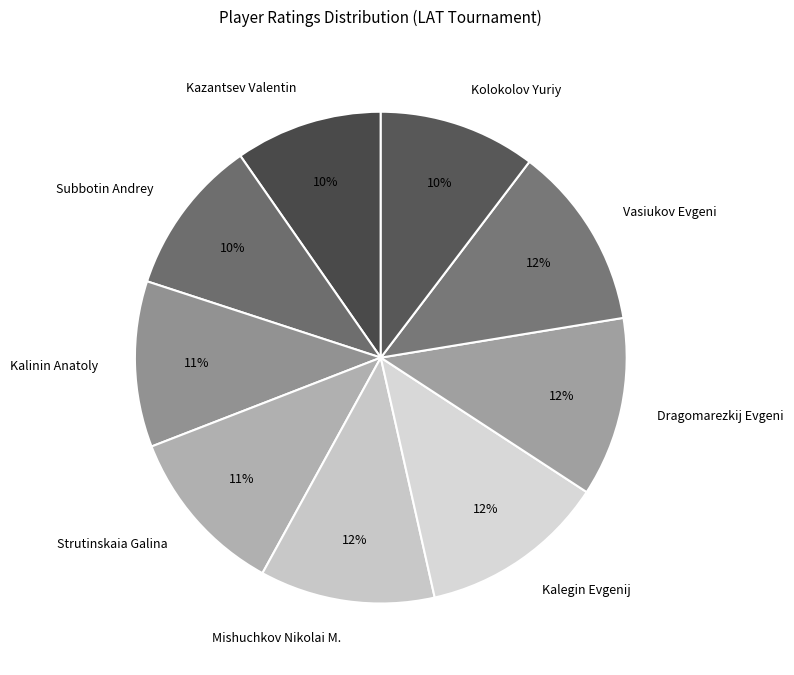

To the nearest percent, what is the combined percentage of Subbotin Andrey and Kazantsev Valentin?

20%